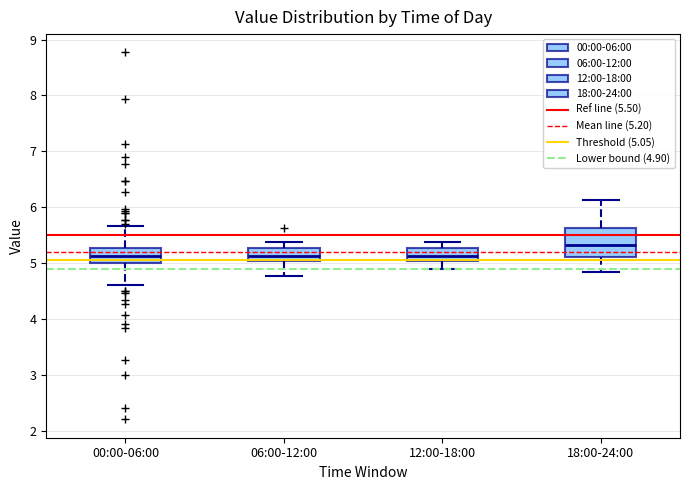

Reading left to right, transcribe this box plot: for each box, give where its median line is, the range the box spans, and where its two whiskers end, as read against the y-axis. The values are not printed on the chart, so give them approximately, as read against the axis.

00:00-06:00: median 5.1, box 5.0 to 5.3, whiskers 4.6 to 5.7
06:00-12:00: median 5.1, box 5.0 to 5.3, whiskers 4.8 to 5.4
12:00-18:00: median 5.1, box 5.0 to 5.3, whiskers 4.9 to 5.4
18:00-24:00: median 5.3, box 5.1 to 5.6, whiskers 4.8 to 6.1